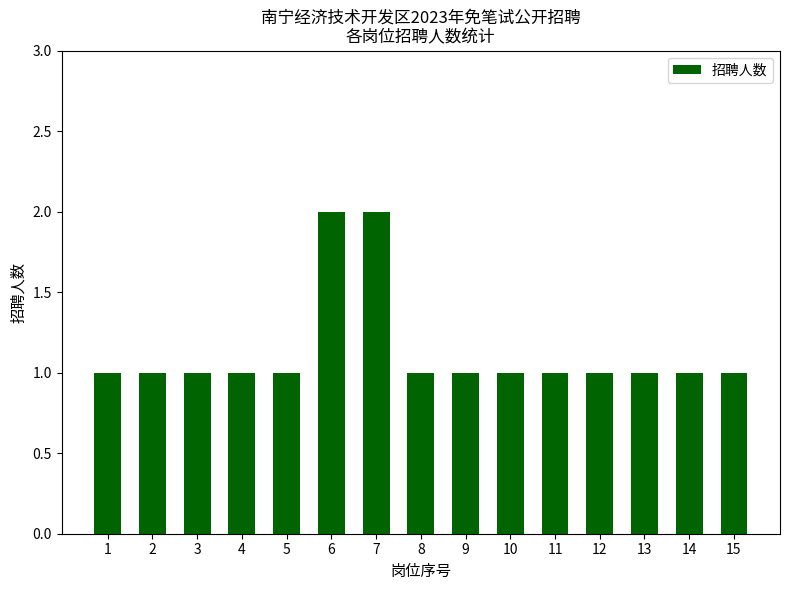

What is the change in value from 2 to 7?

+1